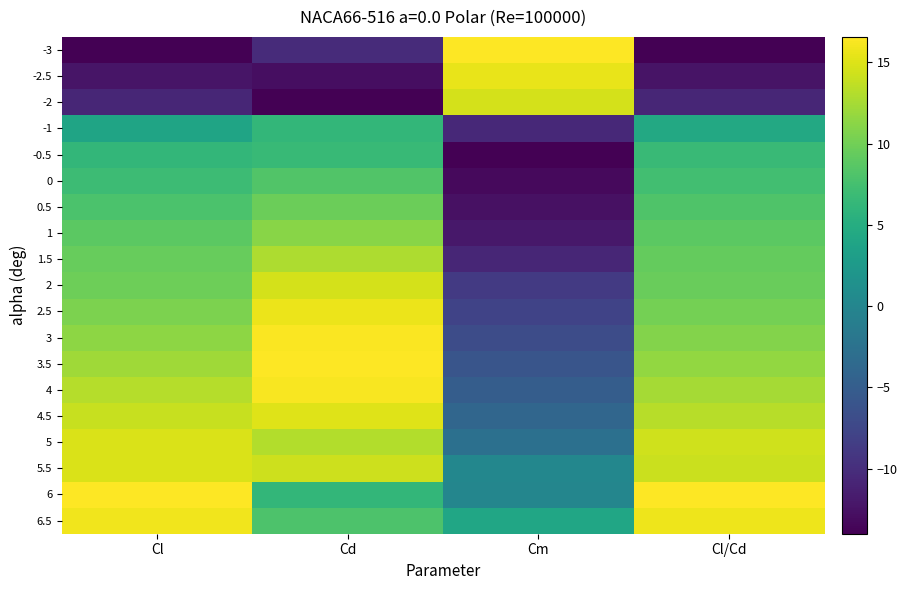

What is the maximum value shown in the chart?

1.0